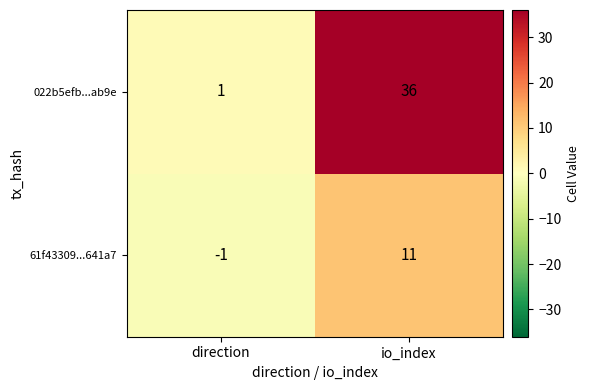

Count the number of data series in this chart.

2